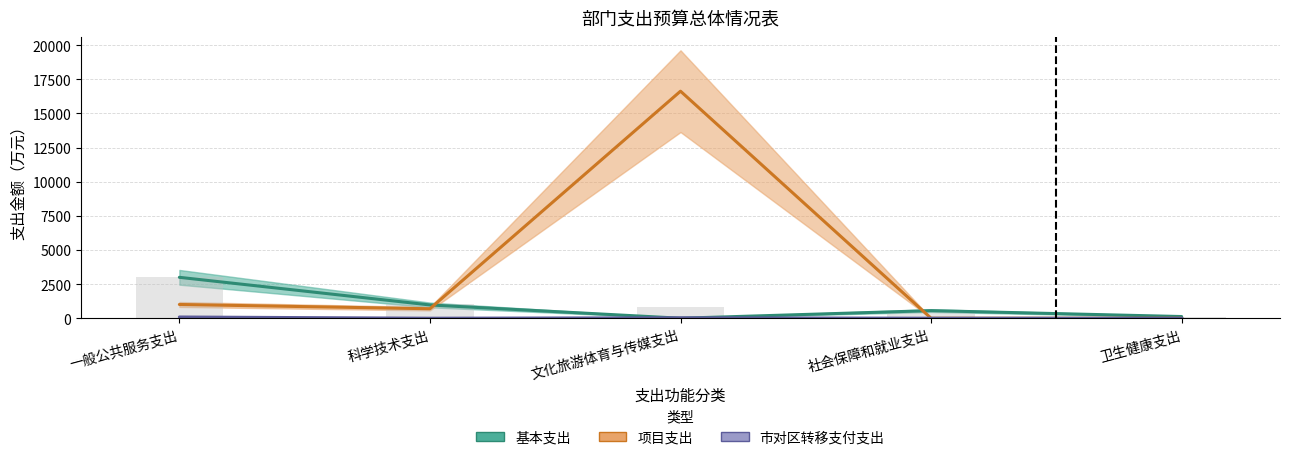

Is the value of 项目支出 at 一般公共服务支出 greater than the value of 基本支出 at 一般公共服务支出?

No